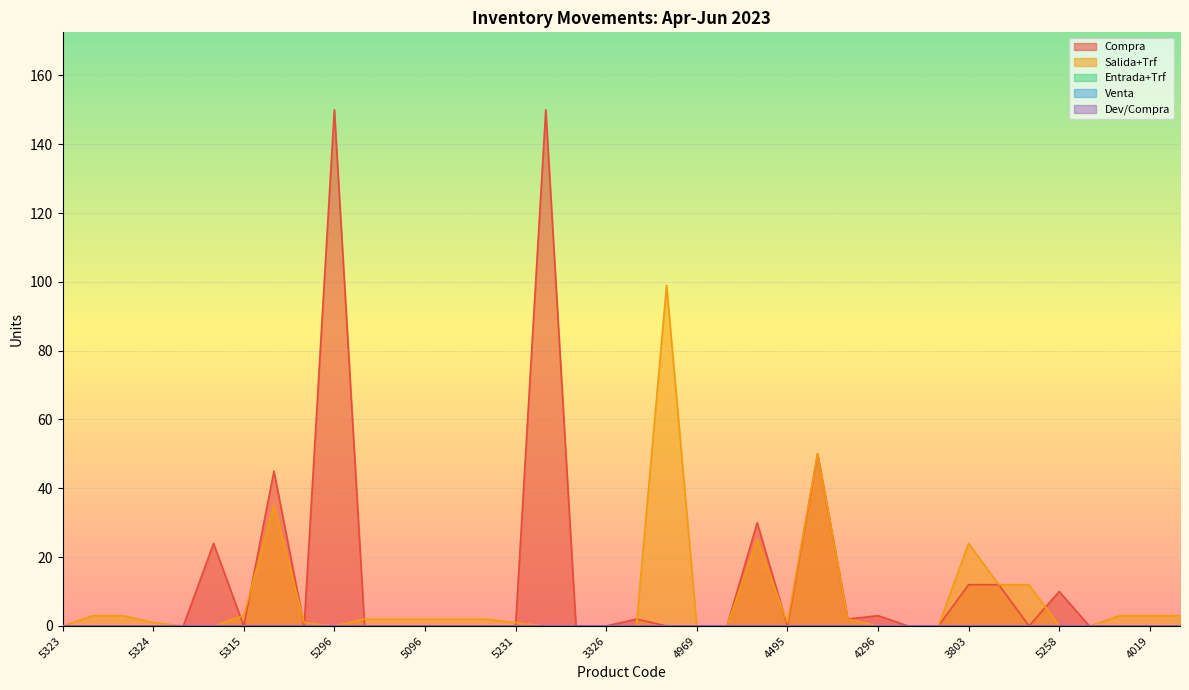

The value of Compra at 2721 is -58. True or false?

False